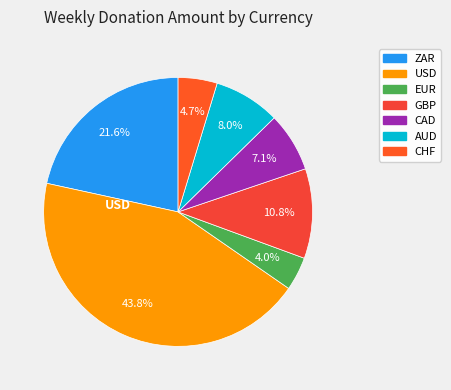

Which category has the biggest portion of the pie?

USD